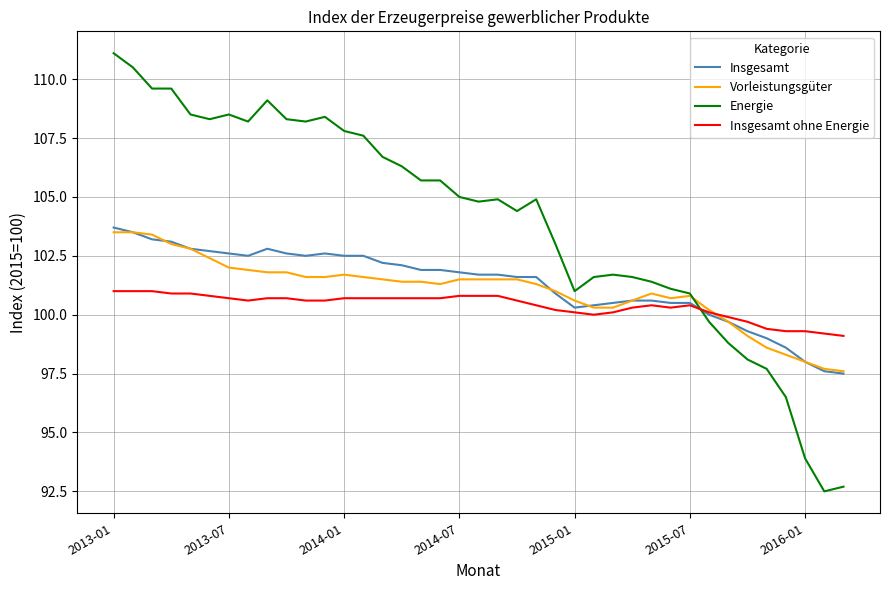

What is the smallest value displayed?

92.5